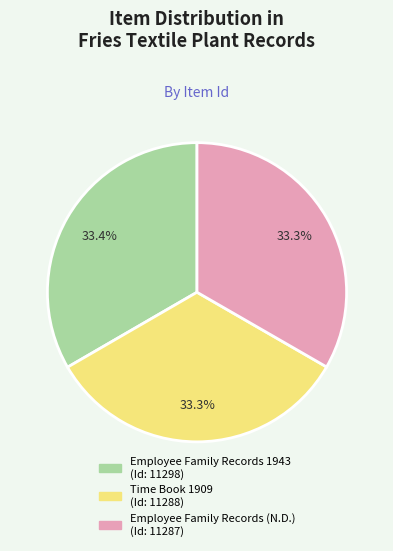

Do Time Book 1909 and Employee Family Records 1943 together represent more than half of the pie?

Yes